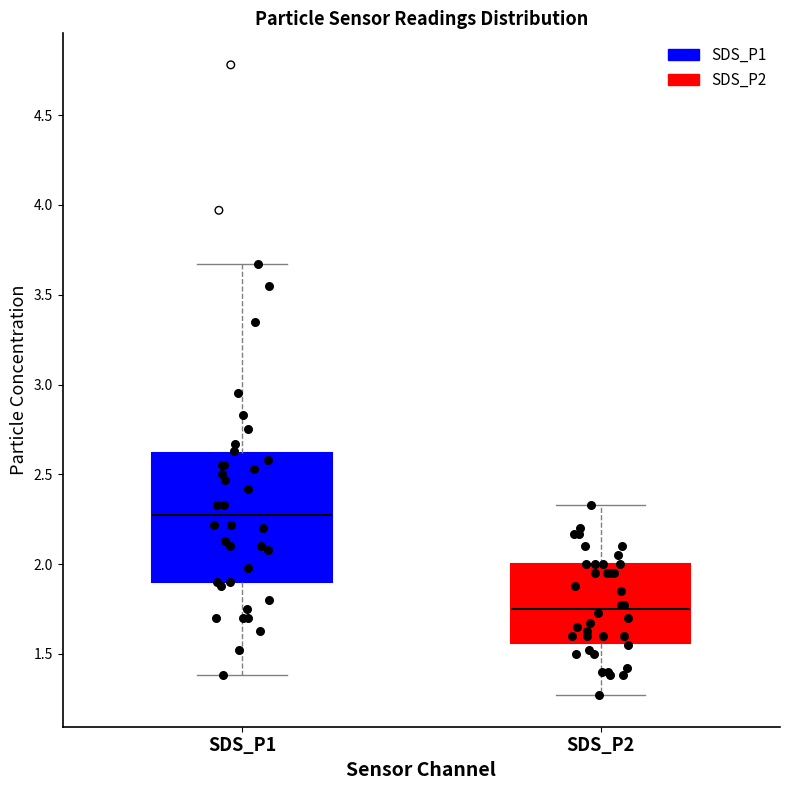

Which box's median line is the lowest?

SDS_P2